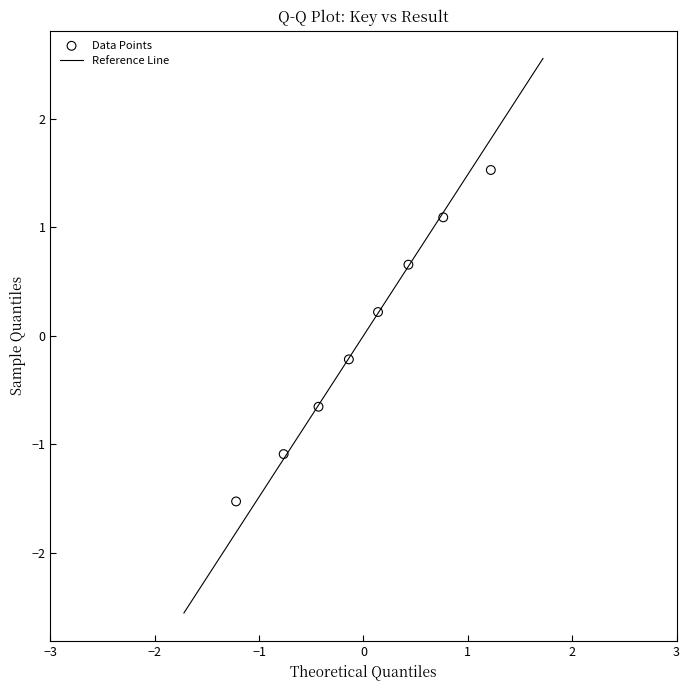

What is the range of Y values (max minus min)?

3.1